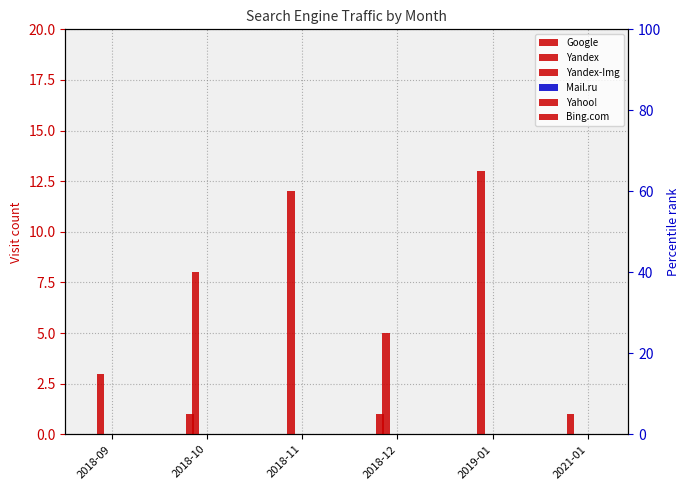

List the series in order of their peak value, lowest first.

Yandex-Img, Mail.ru, Yahoo!, Bing.com, Google, Yandex